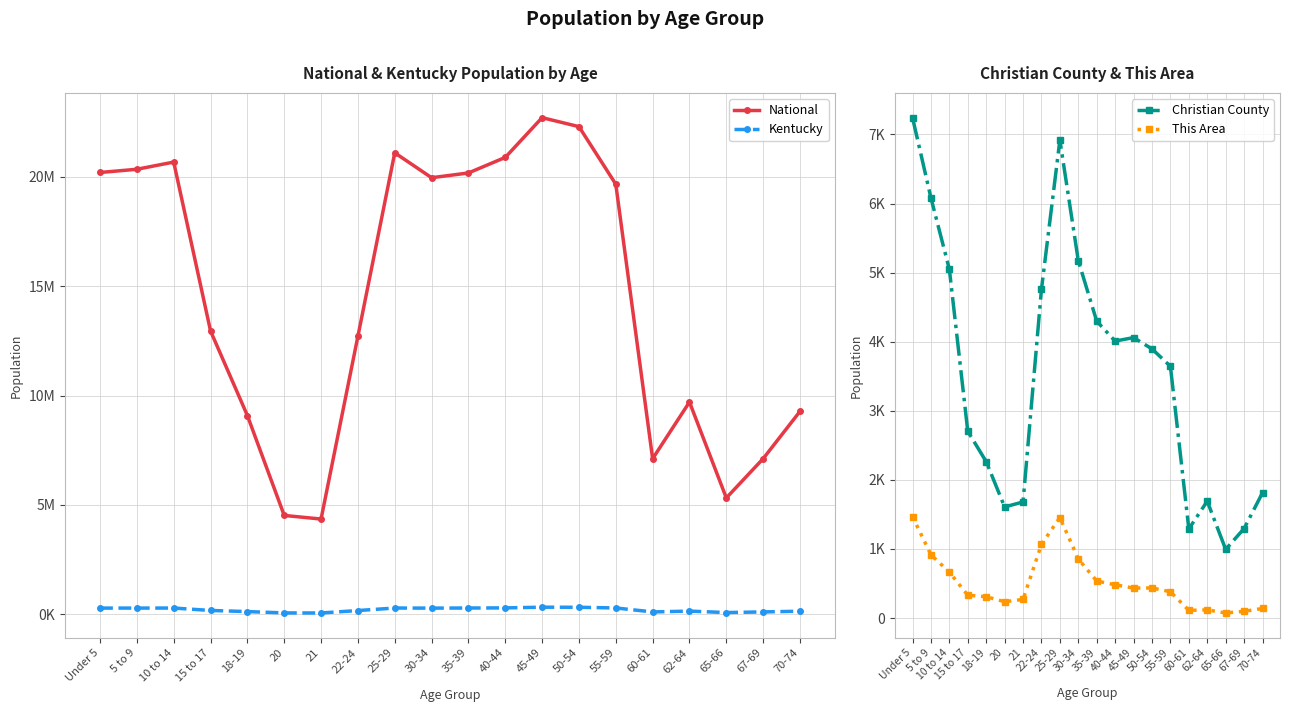

In National, how many points are lower than both neighbors (excluding endpoints)?

4